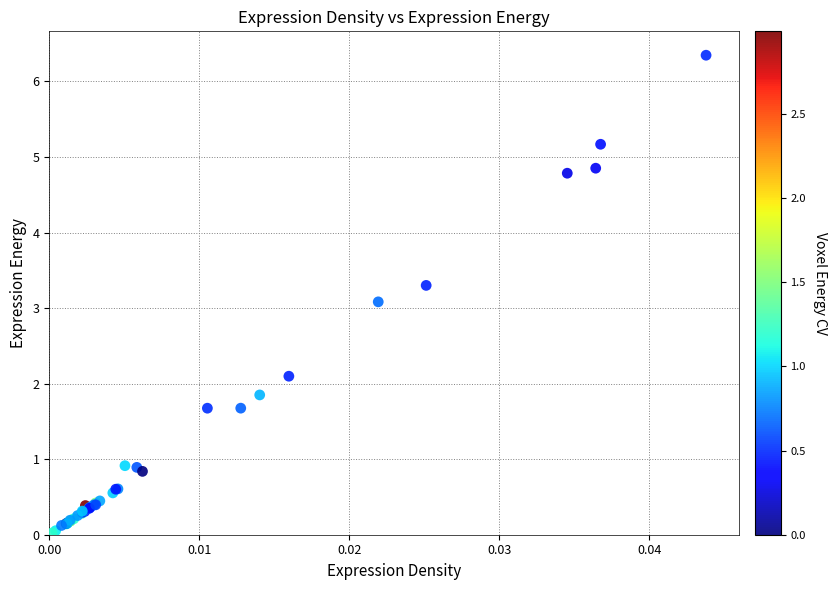

What Y value in the scatter plot is closest to 3?

3.1